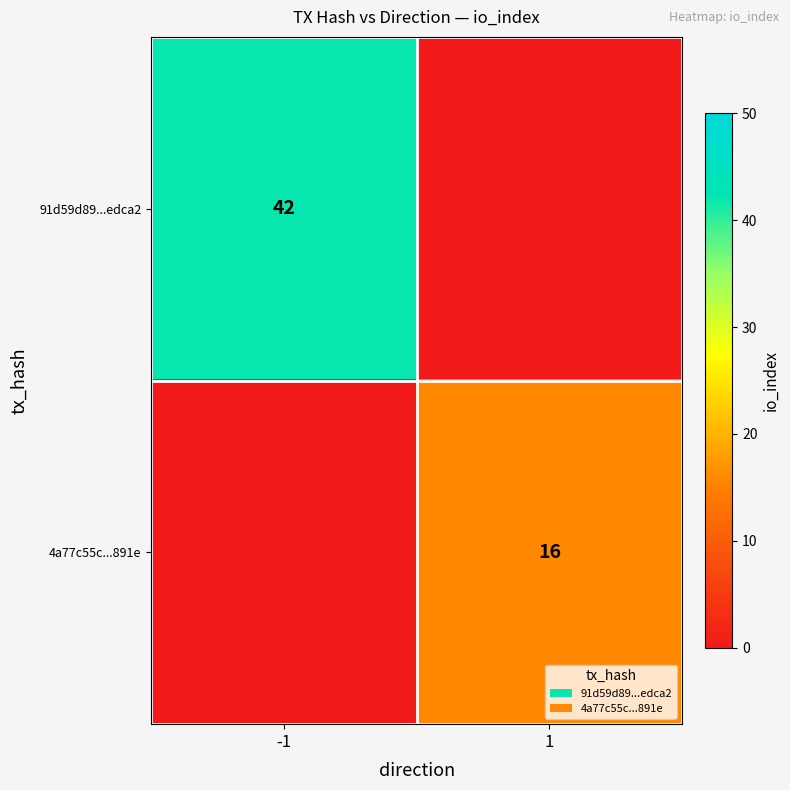

What is the maximum value shown in the chart?

42